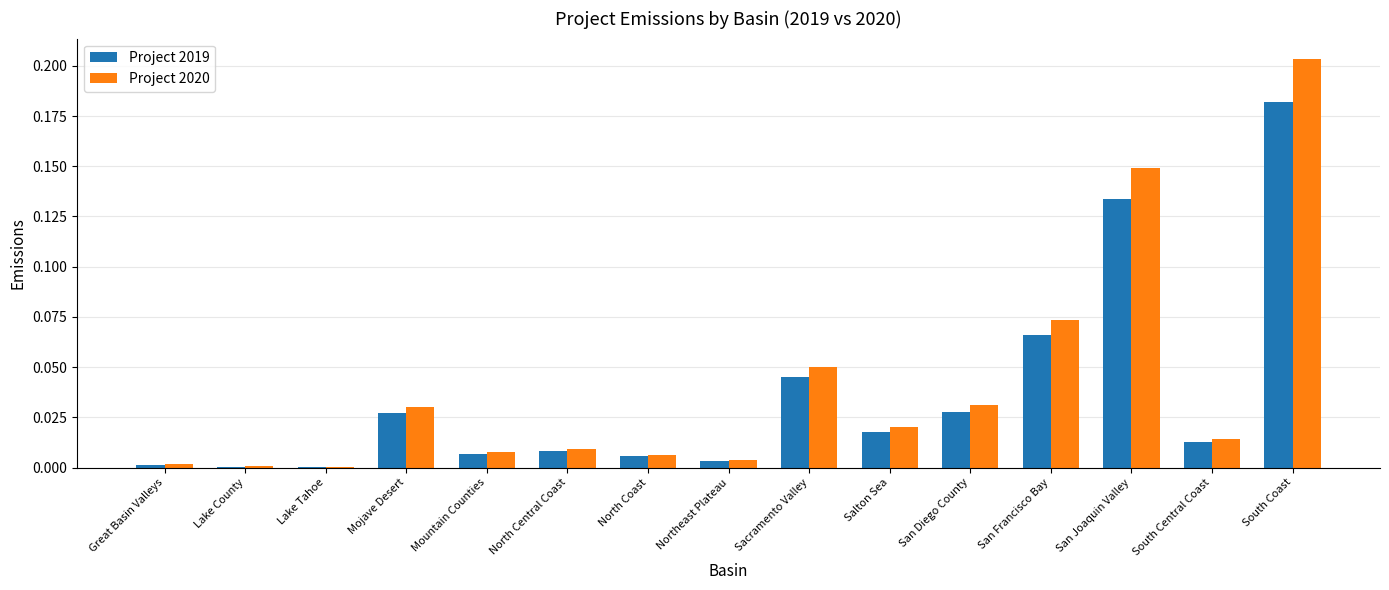

What is the sum of all Project 2019 values?

0.5